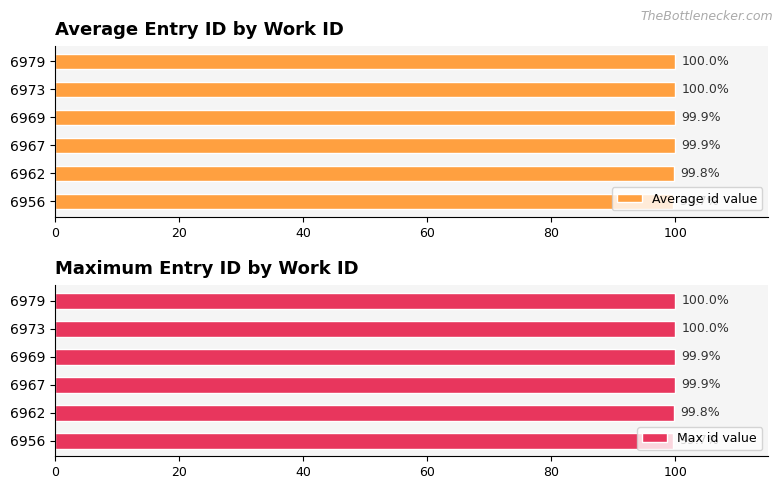

Which series has the largest total across all categories?

Max id value